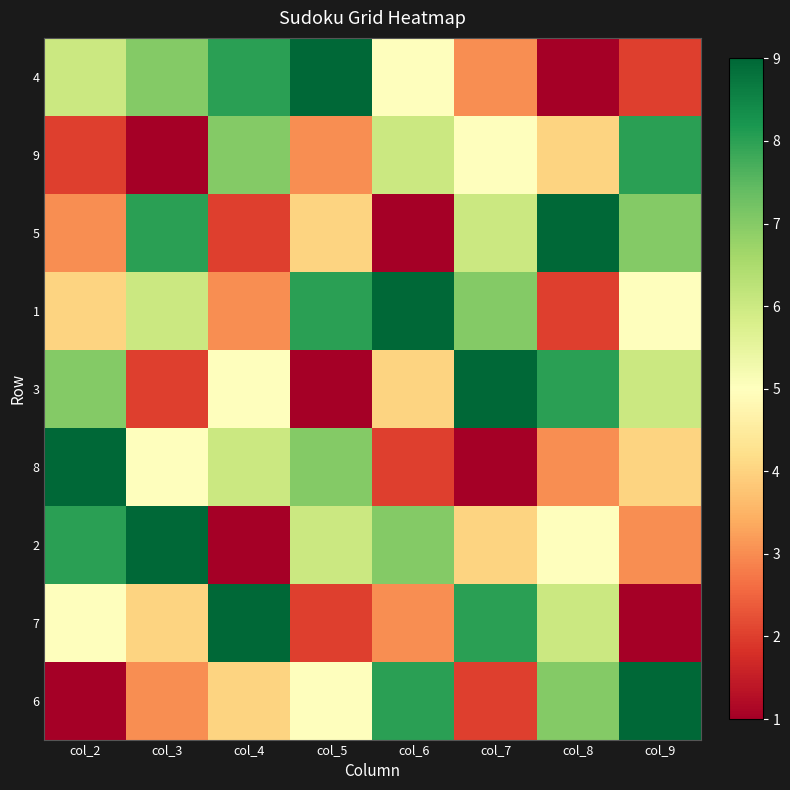

Between col_6 and col_4, which is larger?

col_4